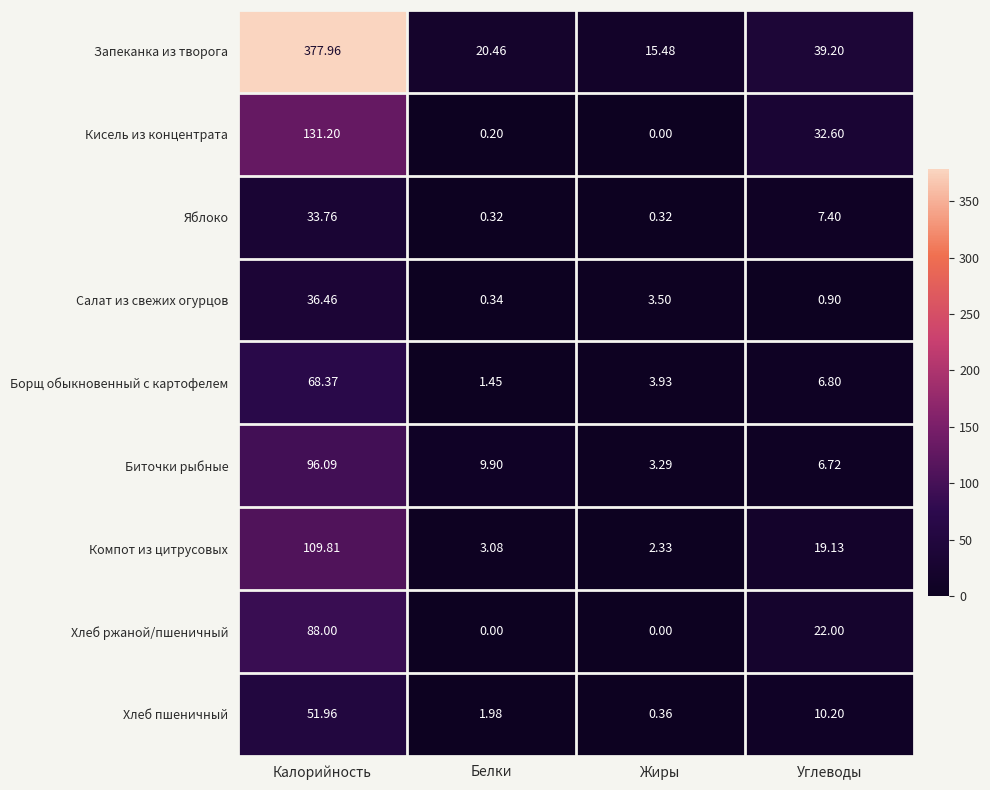

At which label is Хлеб пшеничный closest to 26?

Углеводы